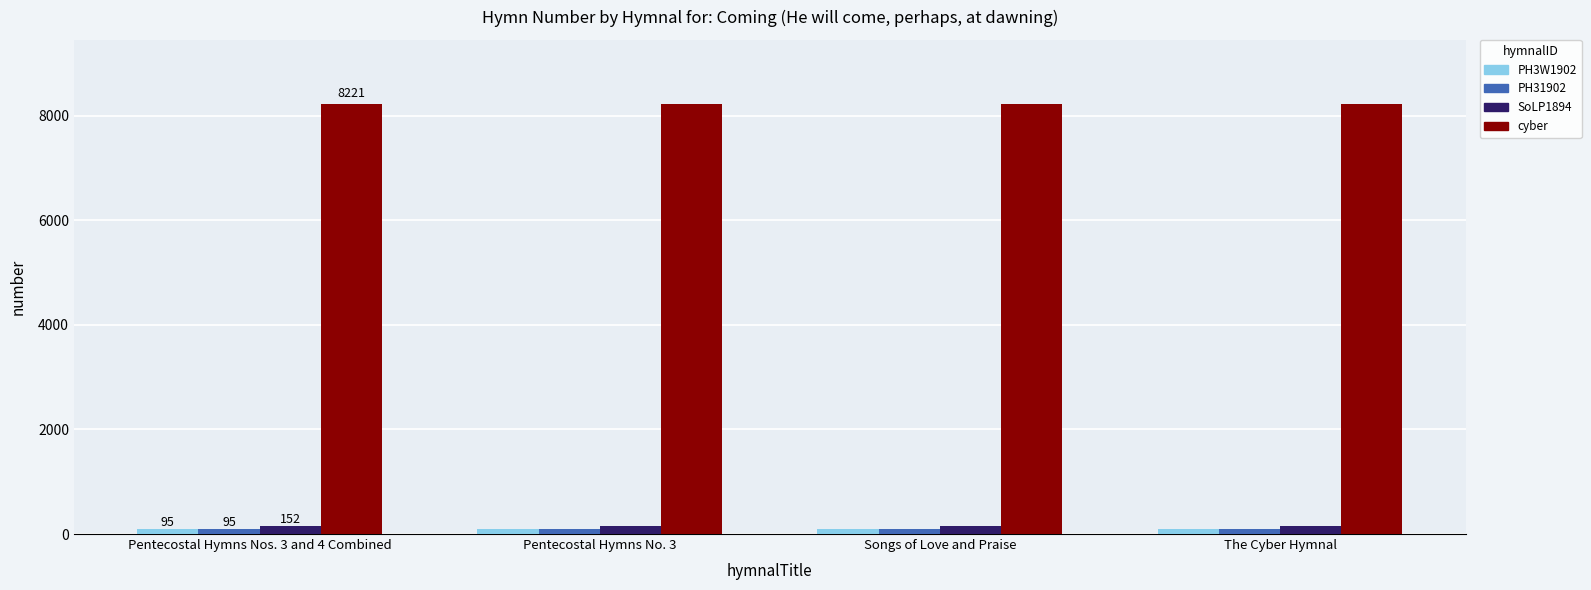

Reading left to right, list all the values displayed in this chart.

PH3W1902: 95	95	95	95
PH31902: 95	95	95	95
SoLP1894: 152	152	152	152
cyber: 8221	8221	8221	8221